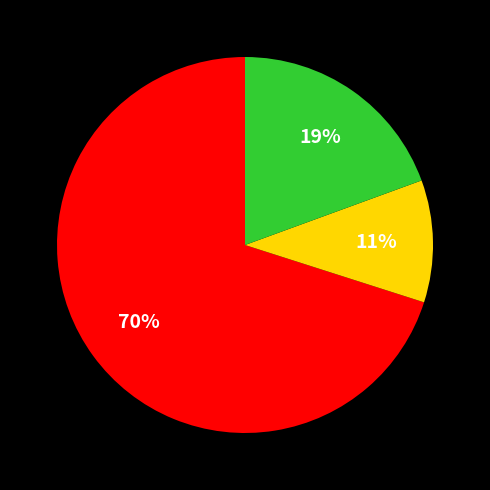

Count the number of slices in the pie.

3